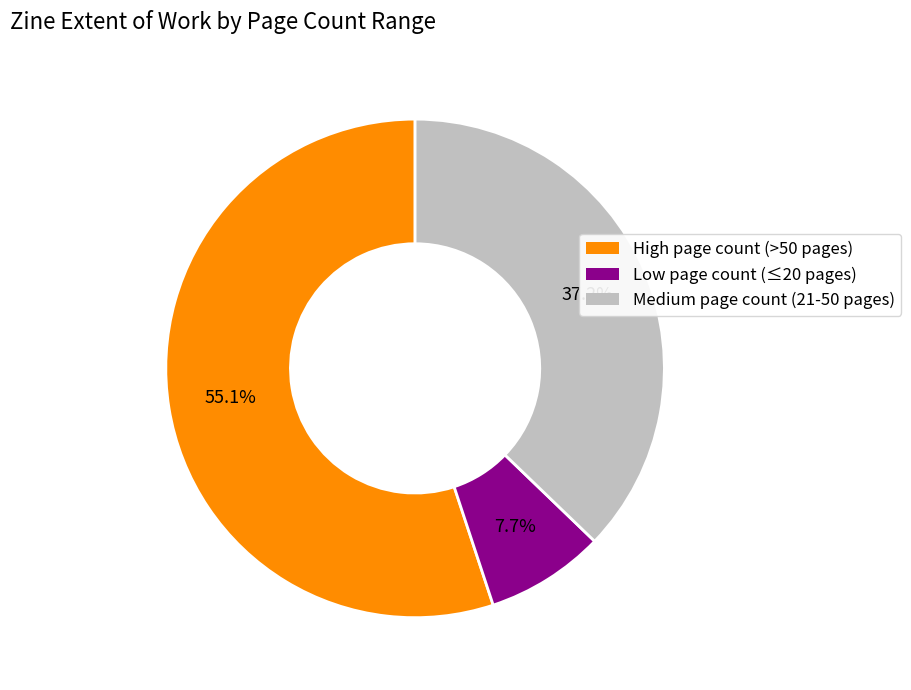

Is there a majority slice in this chart?

Yes